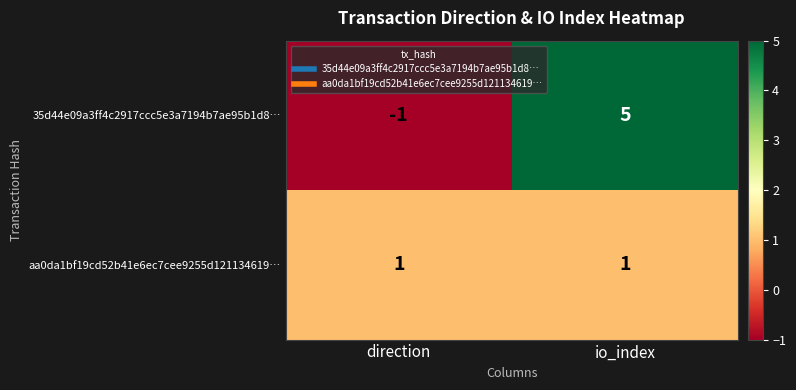

At which category is the sum across all series the highest?

io_index